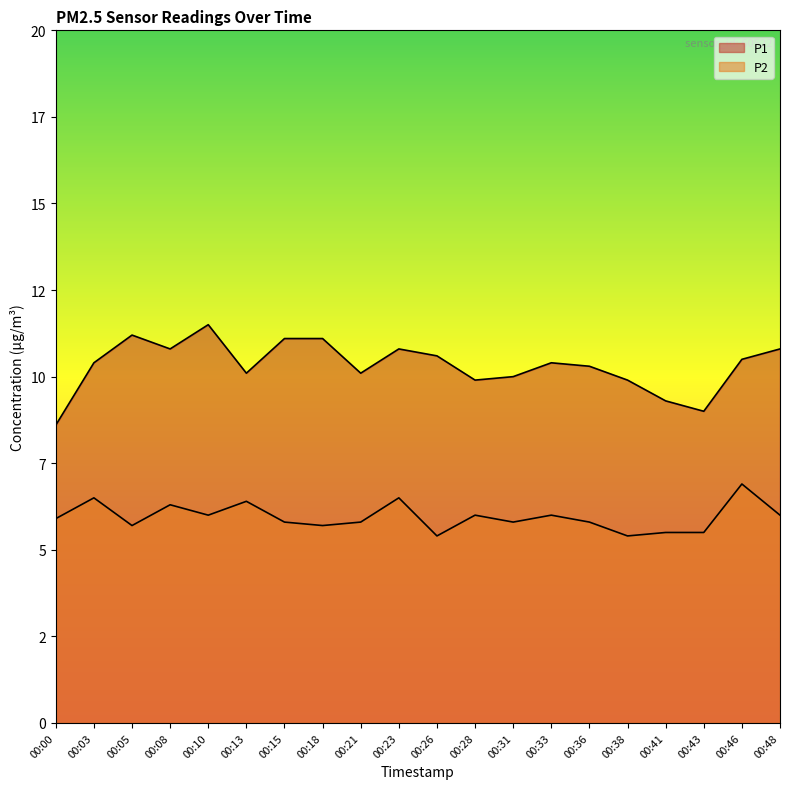

What is the value of the P2 point at the 1st from the left?

5.9